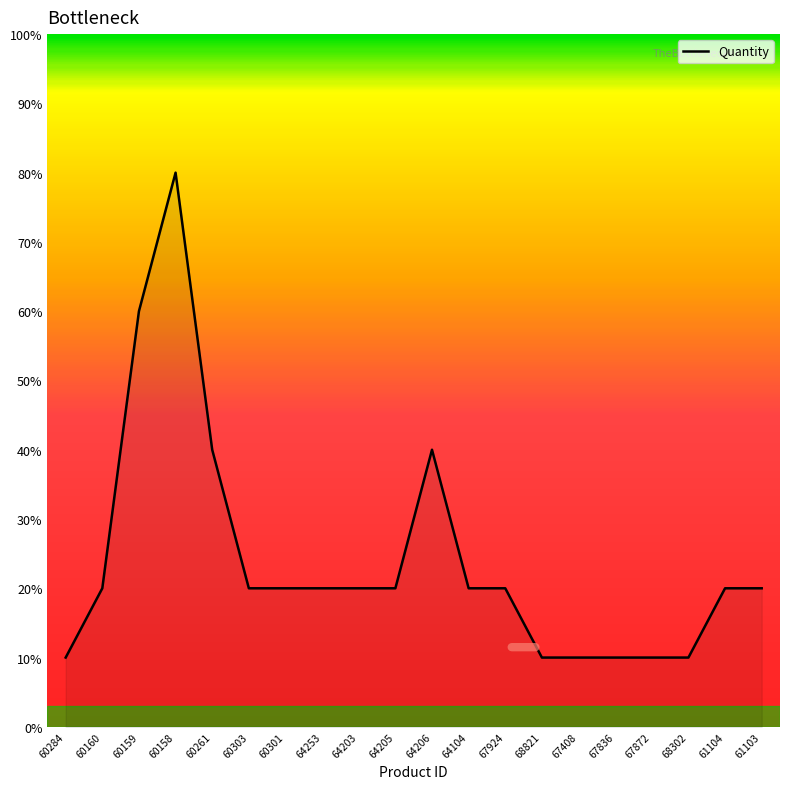

At which label does the data first exceed 2?

60159